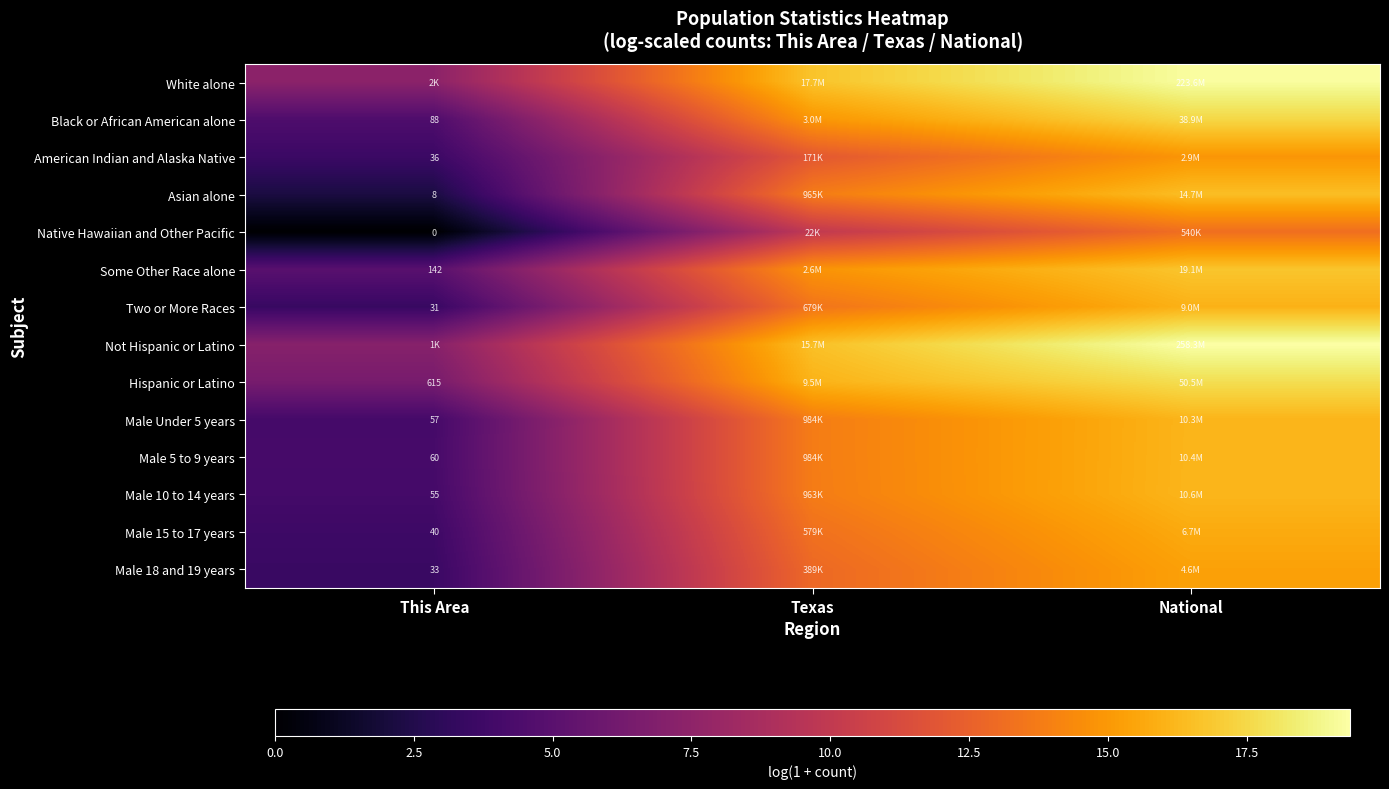

How many data points in Male 18 and 19 years are above 12?

2